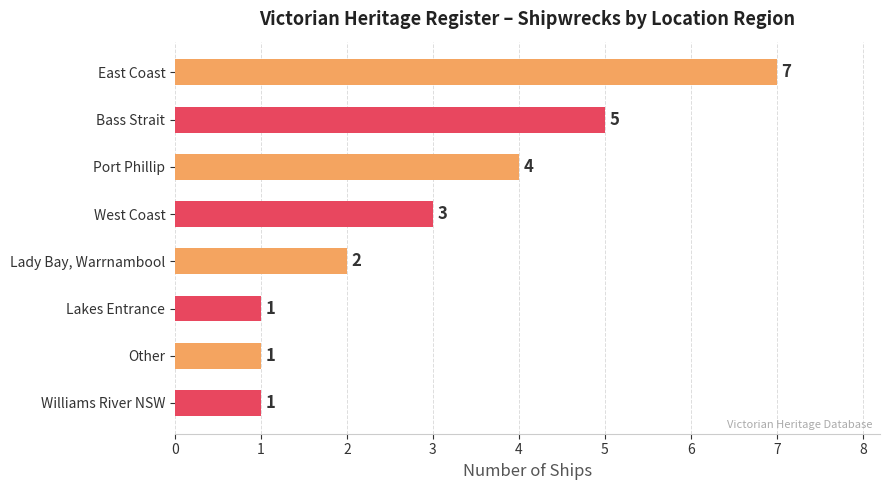

Reading top to bottom, list all the values displayed in this chart.

7	5	4	3	2	1	1	1